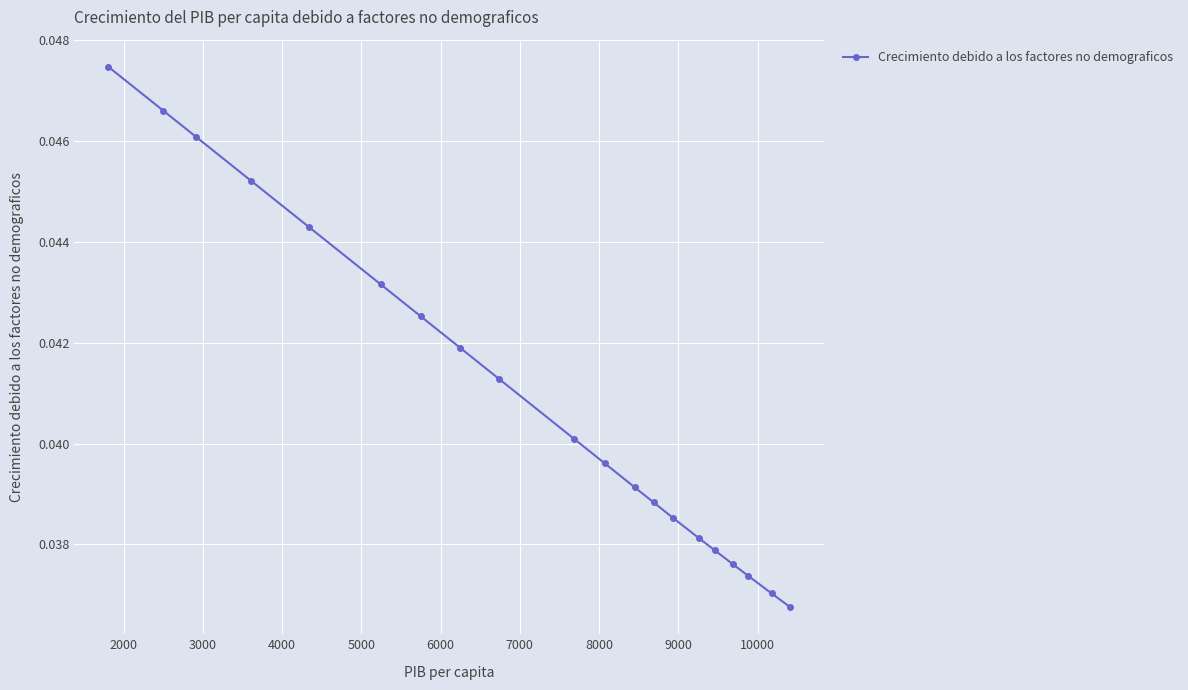

What is the sum of all values?

0.8